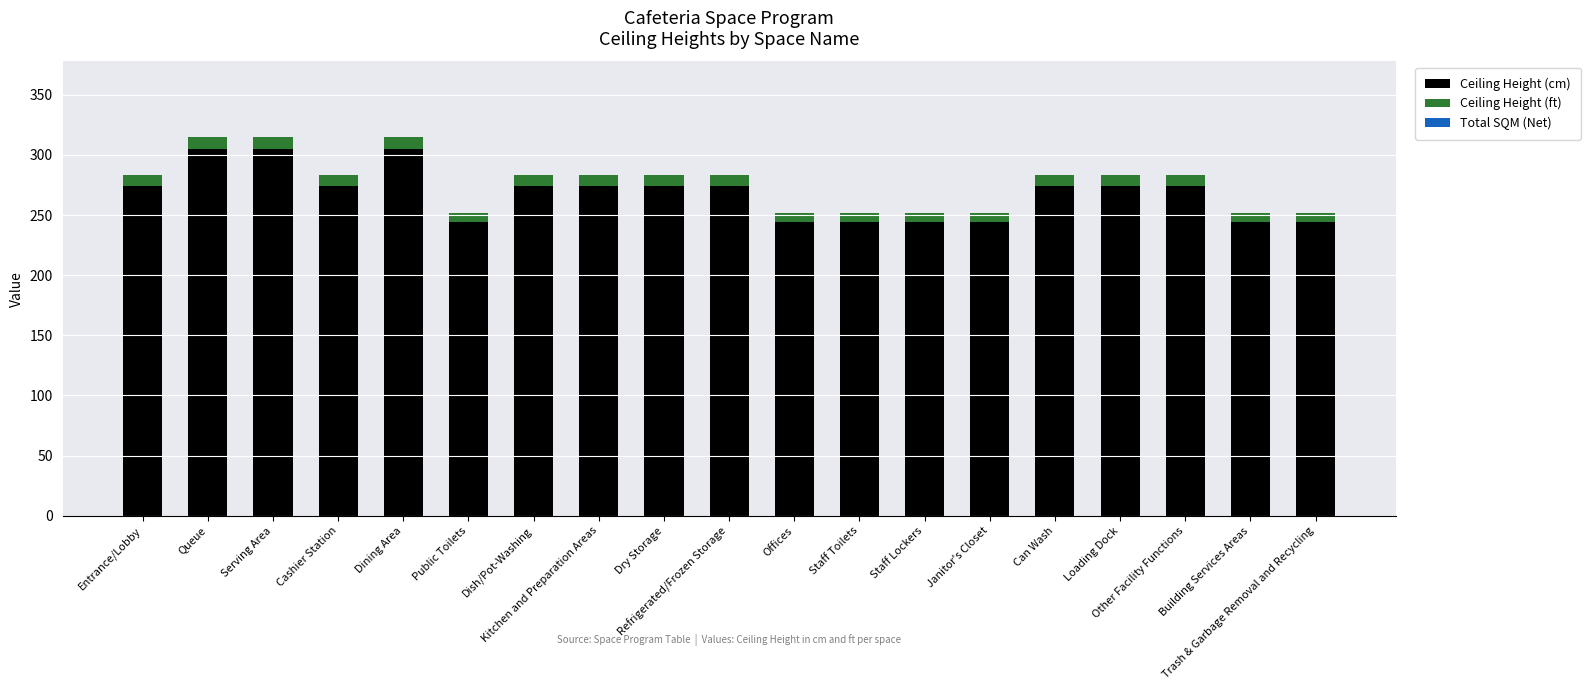

How many data points in Ceiling Height (cm) are less than 274?

7